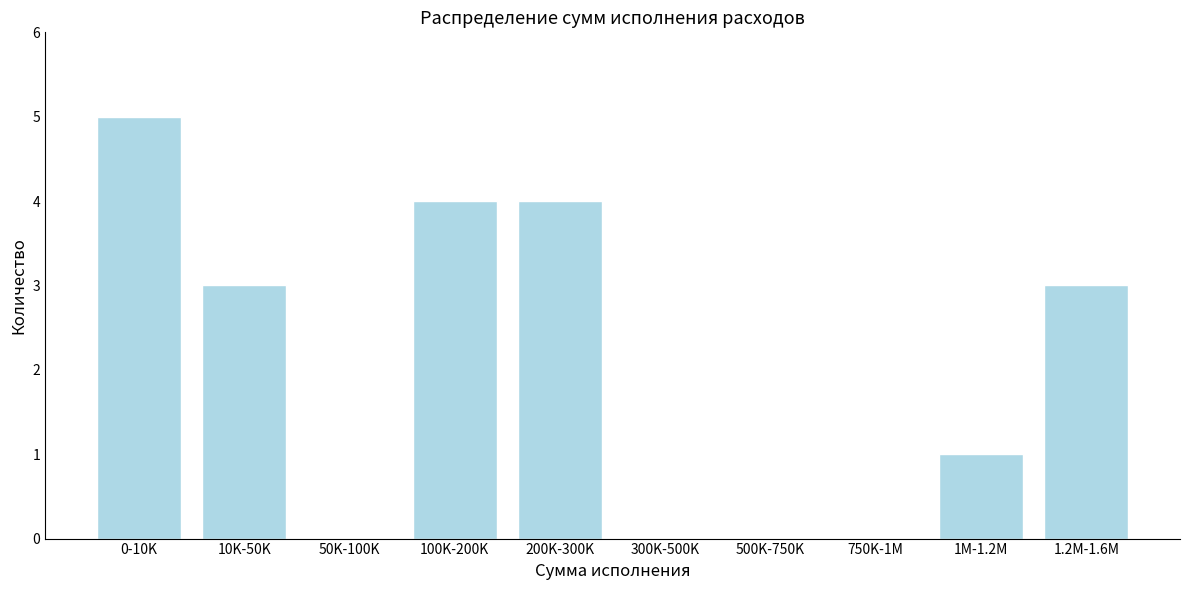

Reading left to right, list all the values displayed in this chart.

0-10K=5	10K-50K=3	50K-100K=0	100K-200K=4	200K-300K=4	300K-500K=0	500K-750K=0	750K-1M=0	1M-1.2M=1	1.2M-1.6M=3